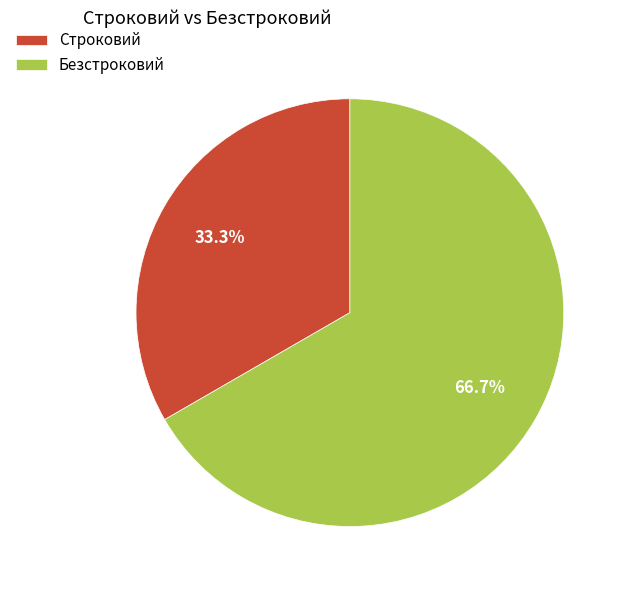

Approximately how many times larger is the value at Строковий compared to Безстроковий?

0.5